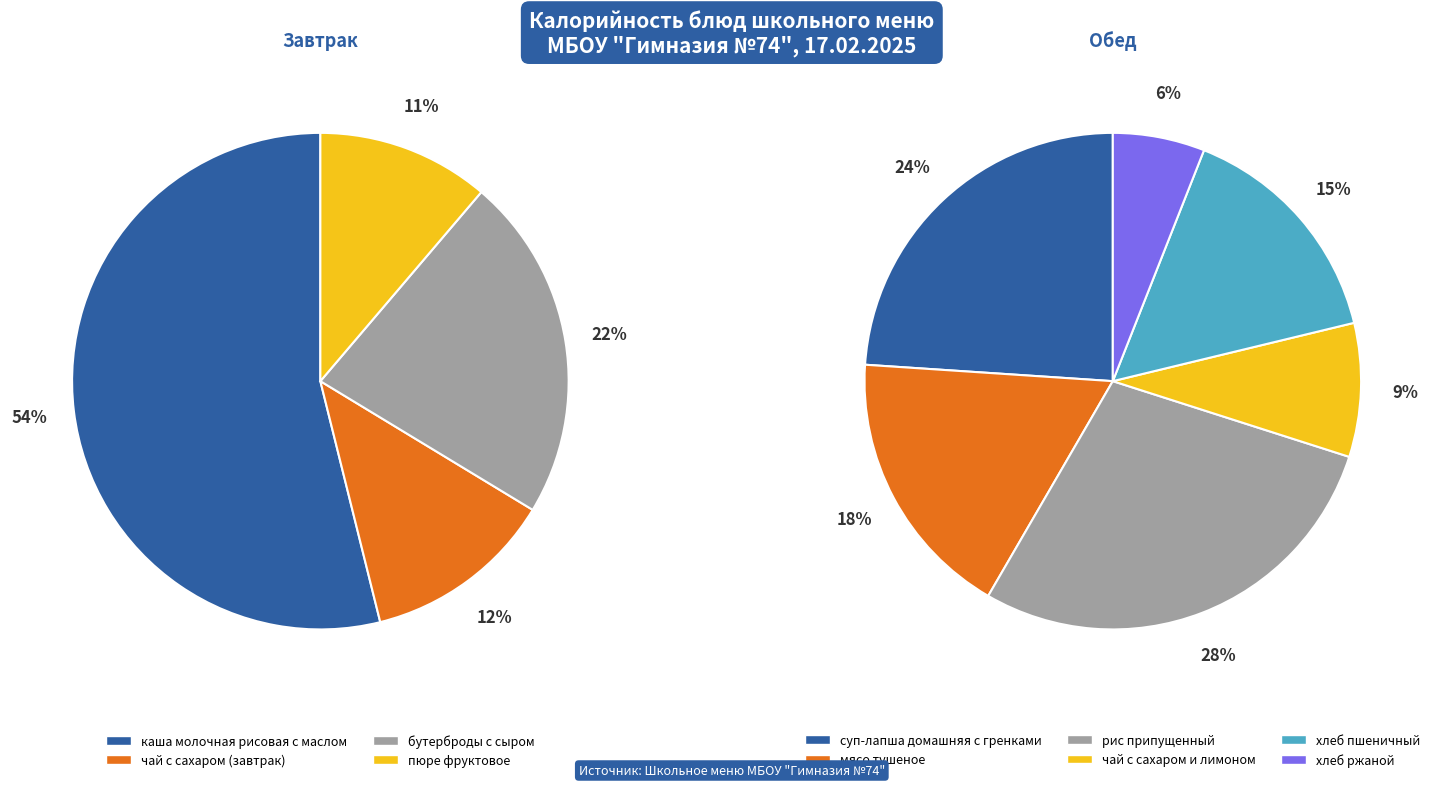

Is there any slice that represents more than half of the pie?

Yes